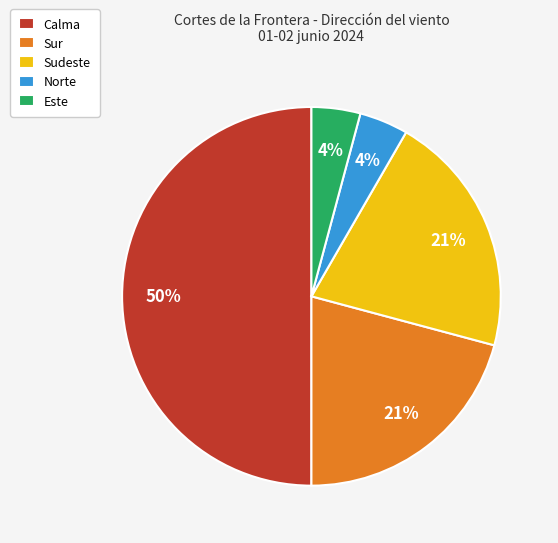

Is the sum of Calma and Este greater than half?

Yes